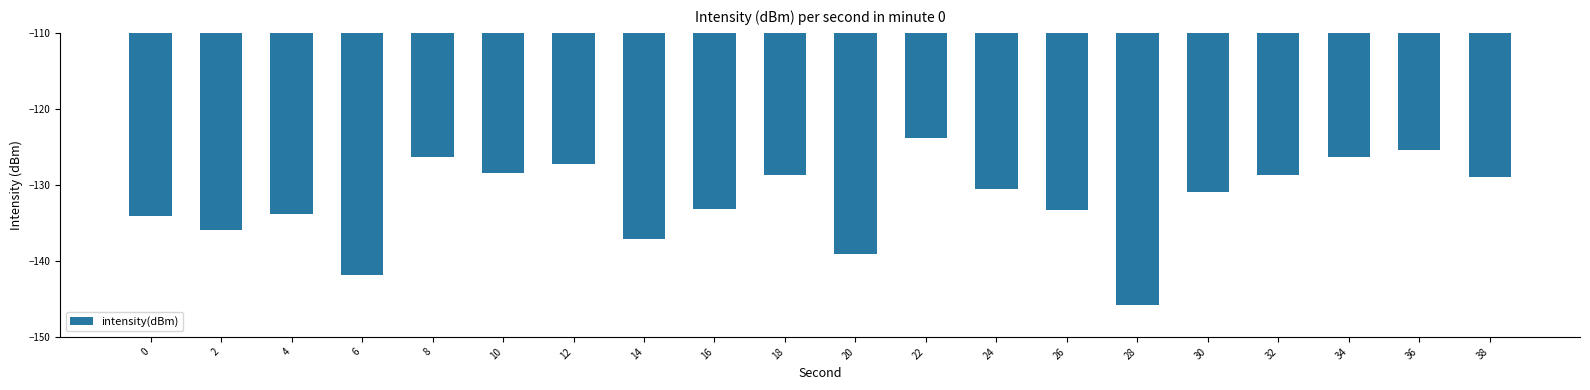

Between 20 and 30, which is larger?

30